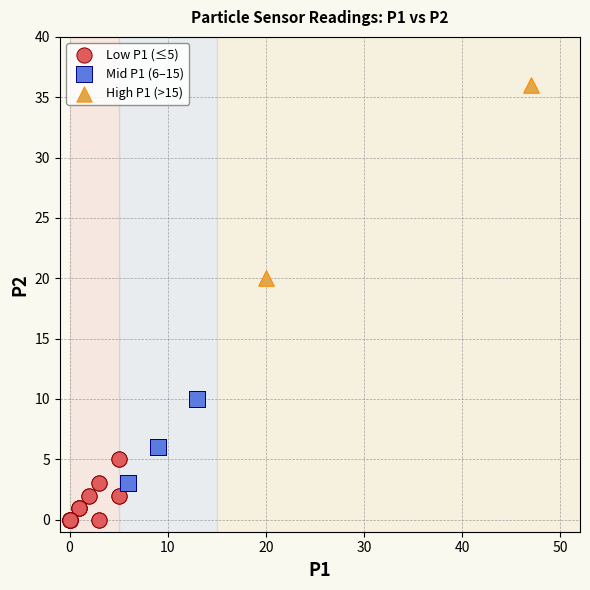

Which series contains the highest Y value?

High P1 (>15)